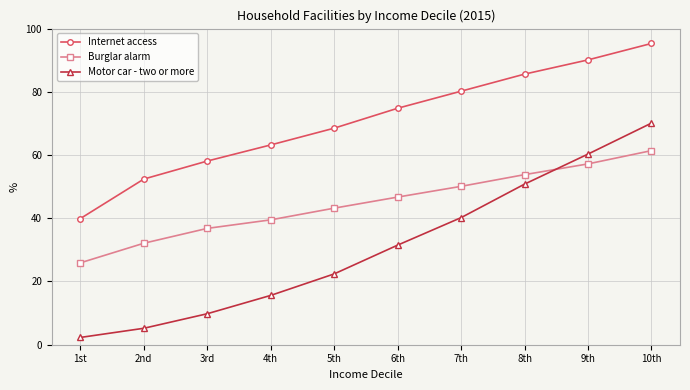

True or false: Motor car - two or more and Internet access intersect in this chart.

False